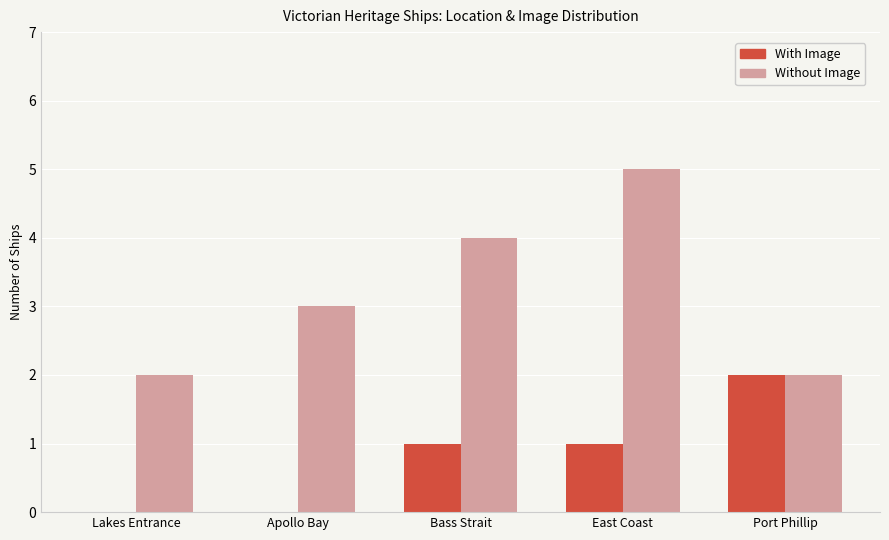

Reading left to right, list all the values displayed in this chart.

With Image: 0	0	1	1	2
Without Image: 2	3	4	5	2